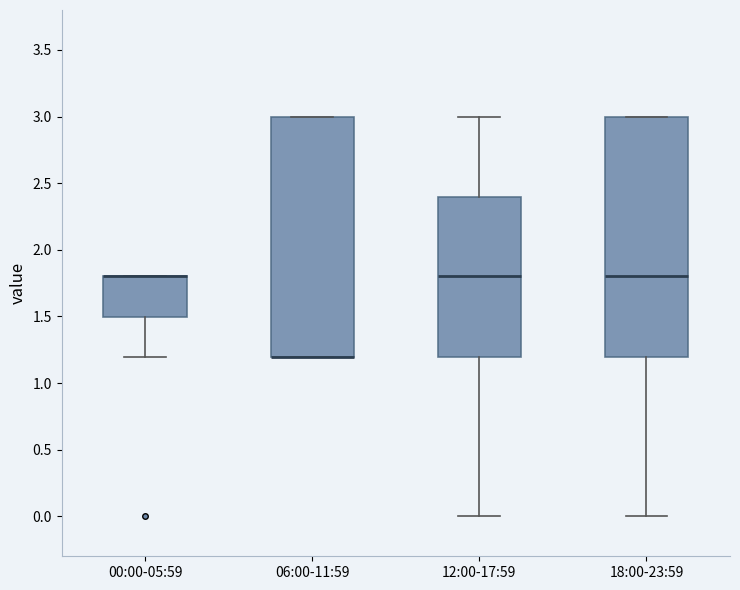

Reading left to right, transcribe this box plot: for each box, give where its median line is, the range the box spans, and where its two whiskers end, as read against the y-axis. The values are not printed on the chart, so give them approximately, as read against the axis.

00:00-05:59: median 1.8 (drawn on the box's upper edge), box 1.5 to 1.8, whiskers 1.2 to 1.8
06:00-11:59: median 1.2 (drawn on the box's lower edge), box 1.2 to 3.0, whiskers 1.2 to 3.0
12:00-17:59: median 1.8, box 1.2 to 2.4, whiskers 0.0 to 3.0
18:00-23:59: median 1.8, box 1.2 to 3.0, whiskers 0.0 to 3.0